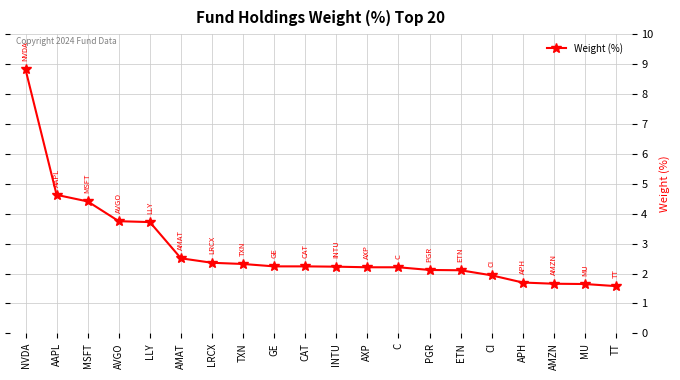

What is the smallest value displayed?

1.6